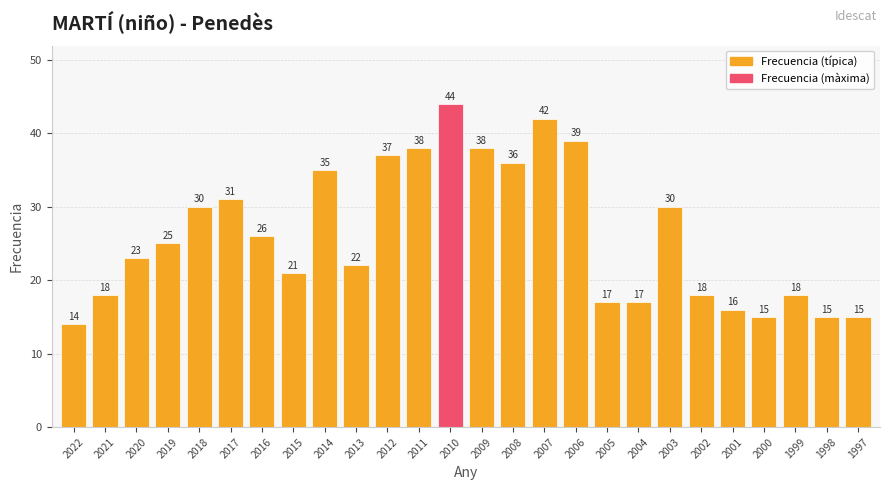

Is it true that the value at 1998 is 22?

False